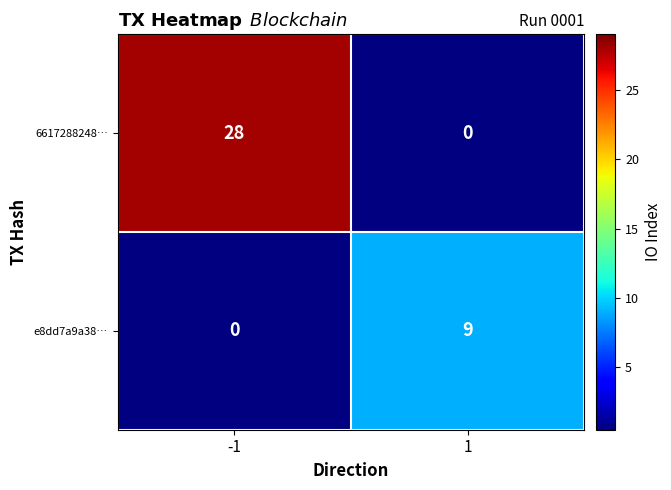

What is the maximum value shown in the chart?

28